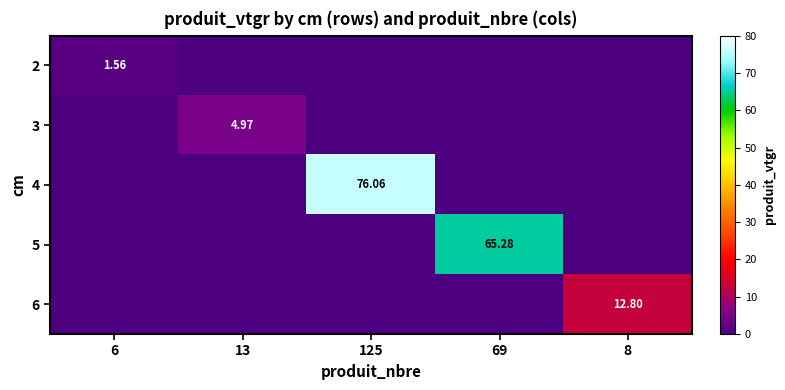

At 69, list the series in order from largest to smallest.

5, 2, 3, 4, 6